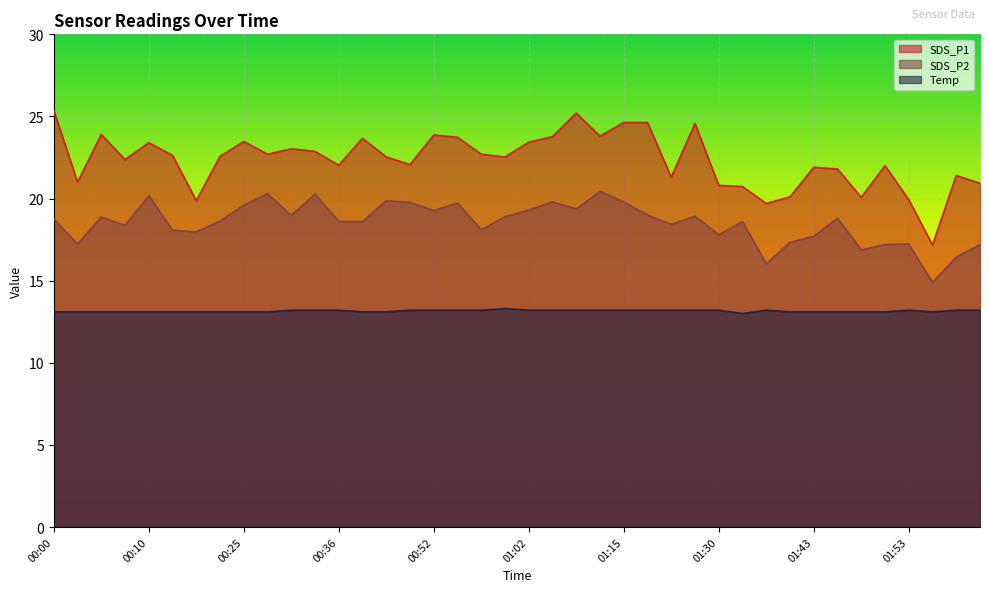

The value of SDS_P1 at 01:10 is 9.6. True or false?

False